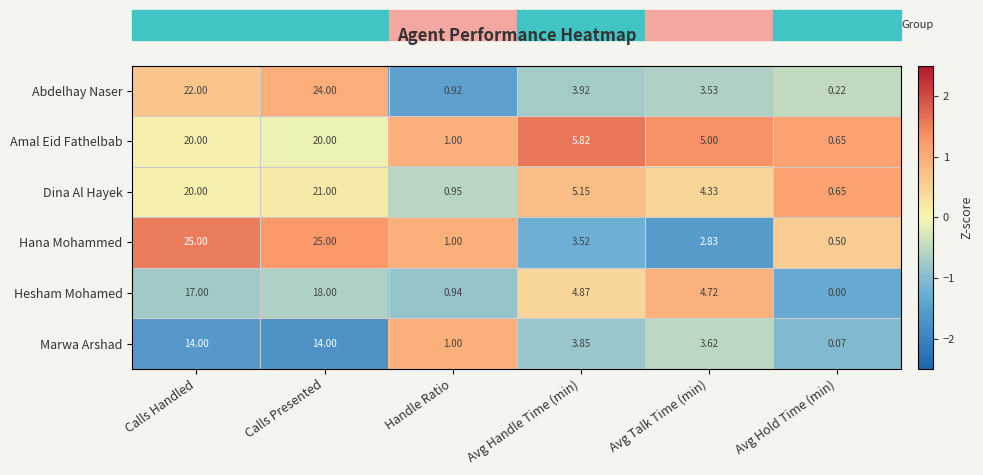

How many distinct data groups are displayed?

6